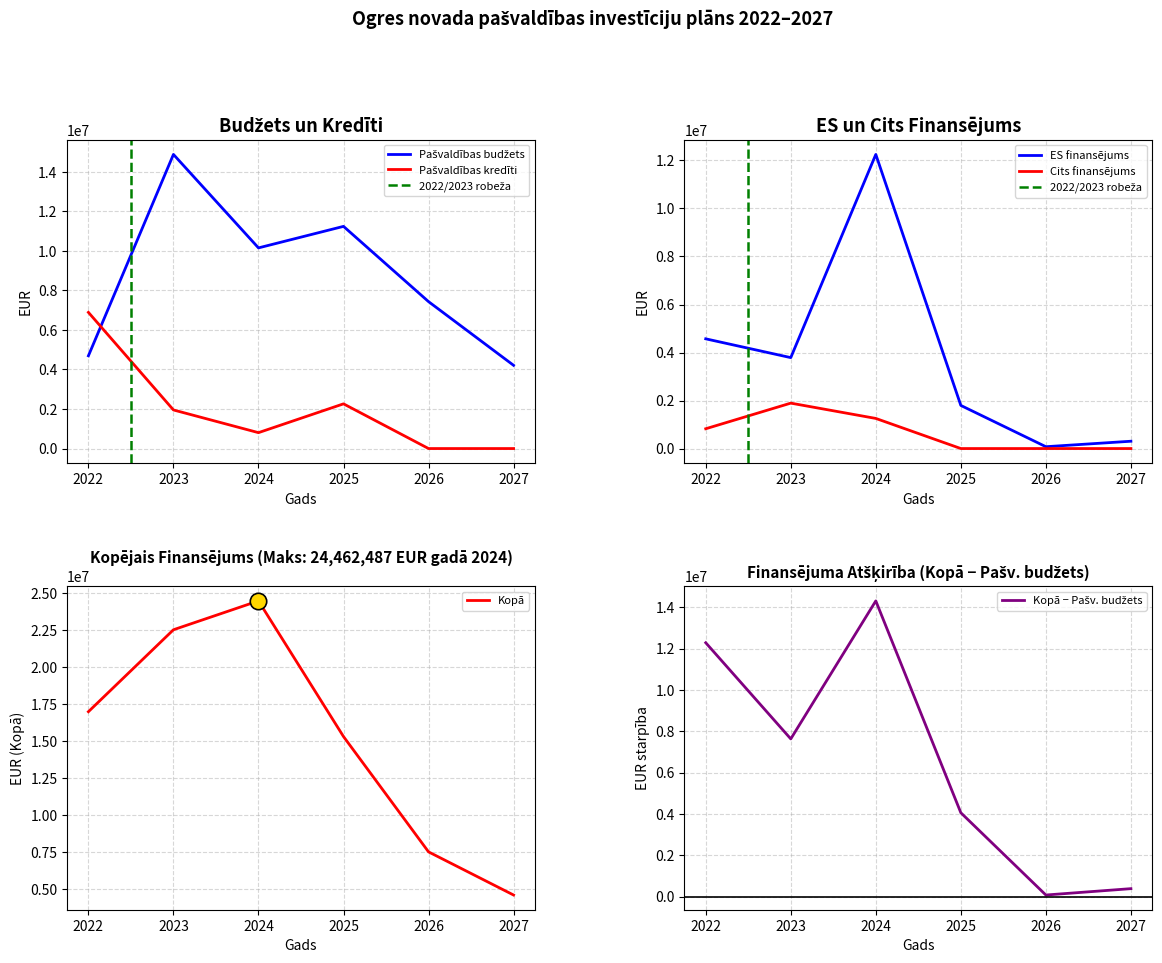

Which series has the largest total across all categories?

Kopā